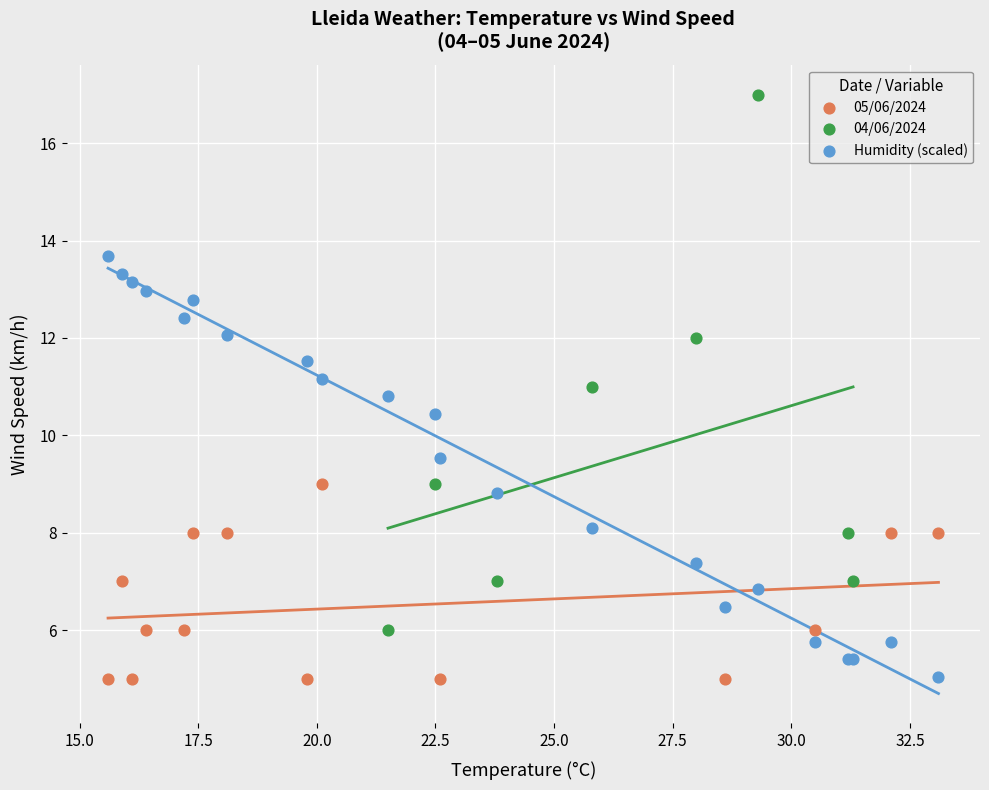

Which series has the widest spread of Y values?

04/06/2024